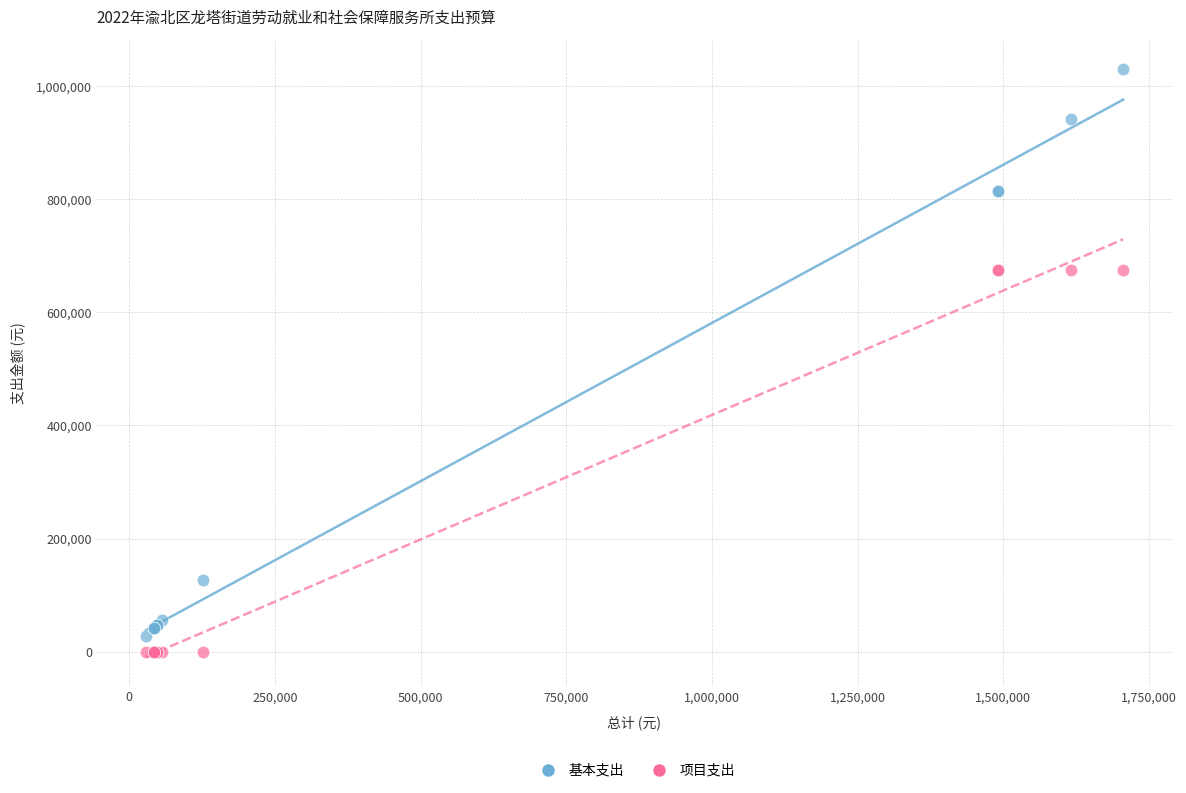

Which series contains the highest Y value?

基本支出